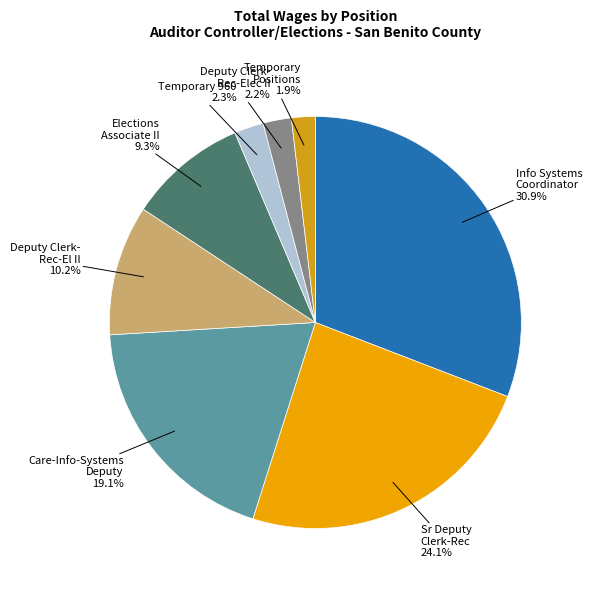

How many slices are in this pie chart?

8